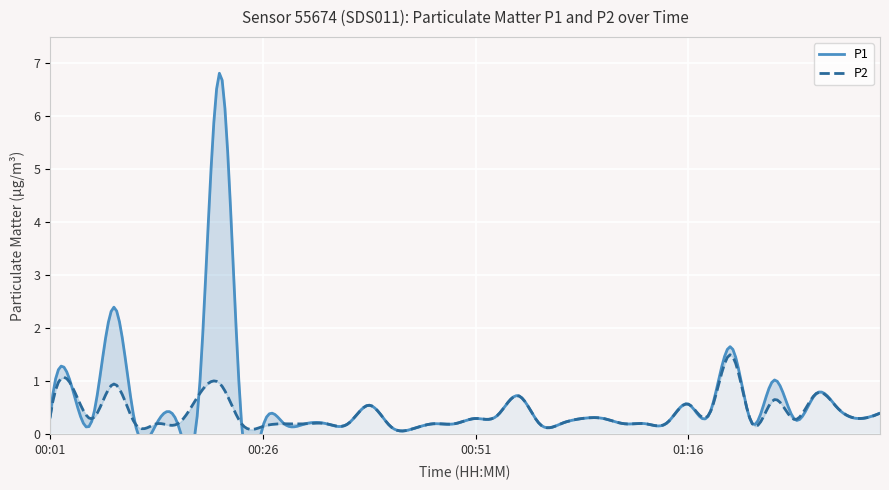

The P1 series shows 0.3 at 00:51. True or false?

True